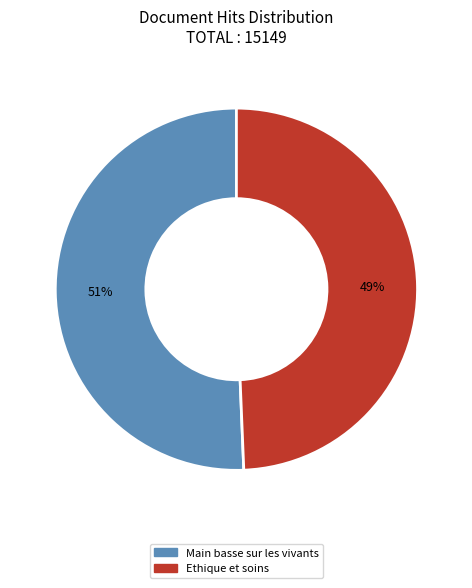

Does any single category account for the majority?

Yes